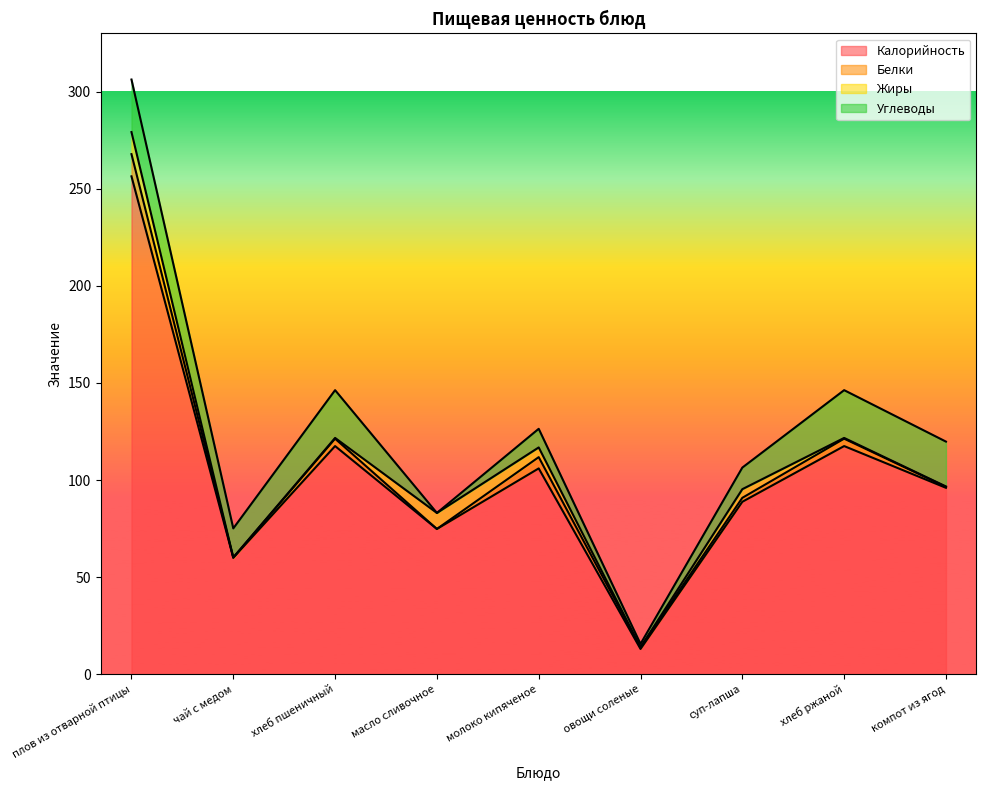

True or false: Жиры and Калорийность intersect in this chart.

False